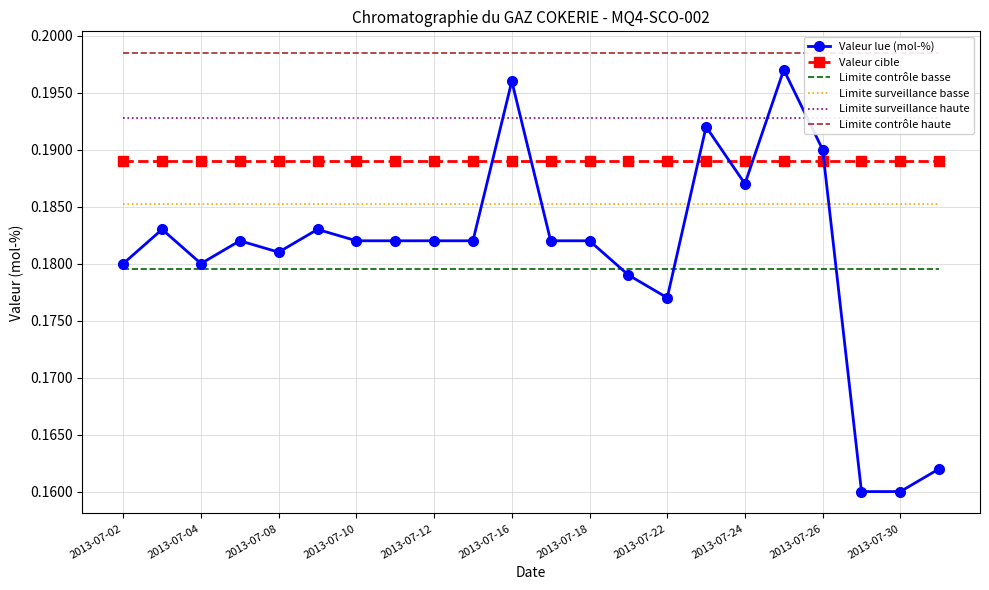

Which series has the largest range (max minus min)?

Valeur lue (mol-%)